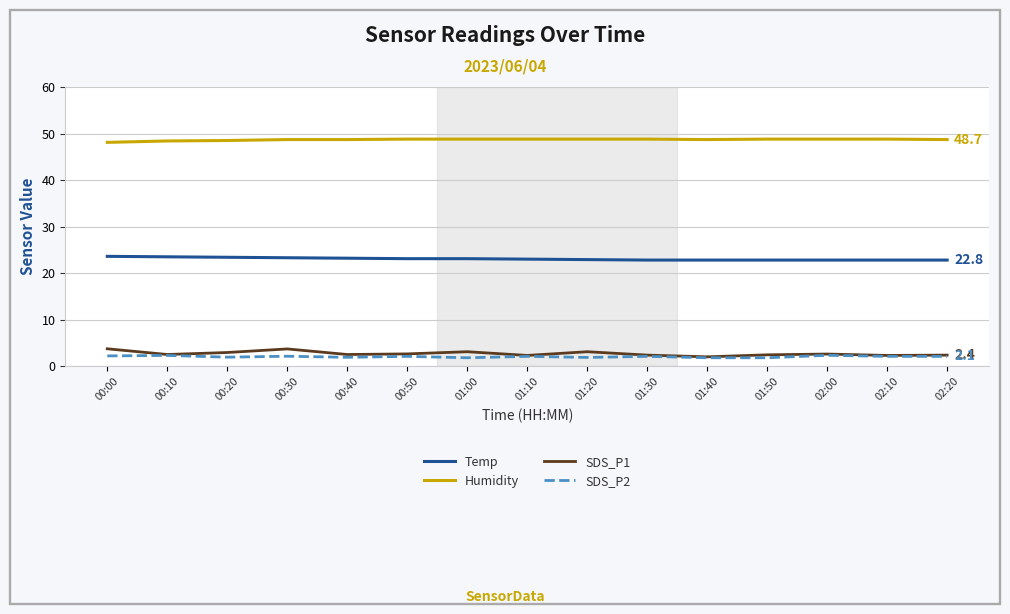

True or false: Temp has a value of 6.1 at 02:20.

False